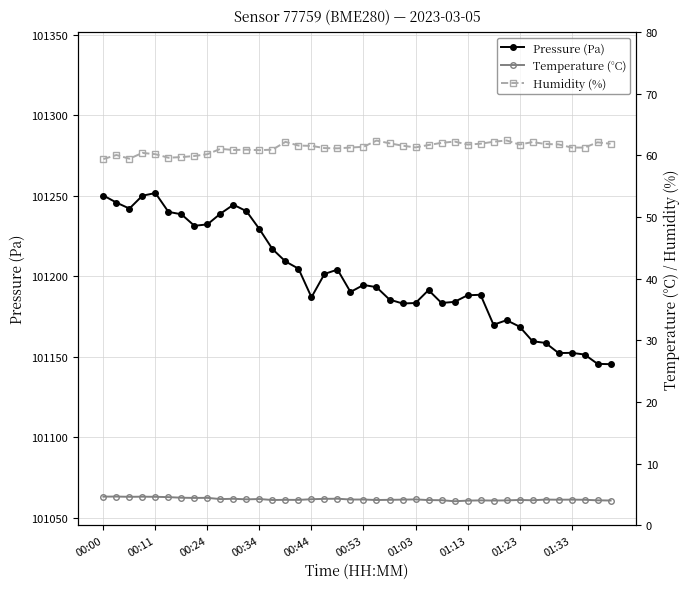

What is the minimum value for Pressure (Pa)?

101145.5